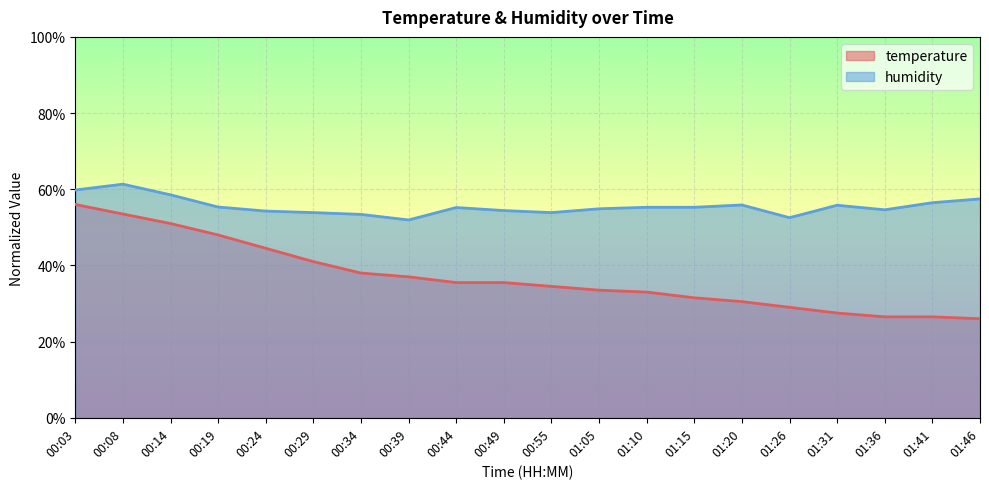

Rank the series by their average value, from lowest to highest.

temperature, humidity